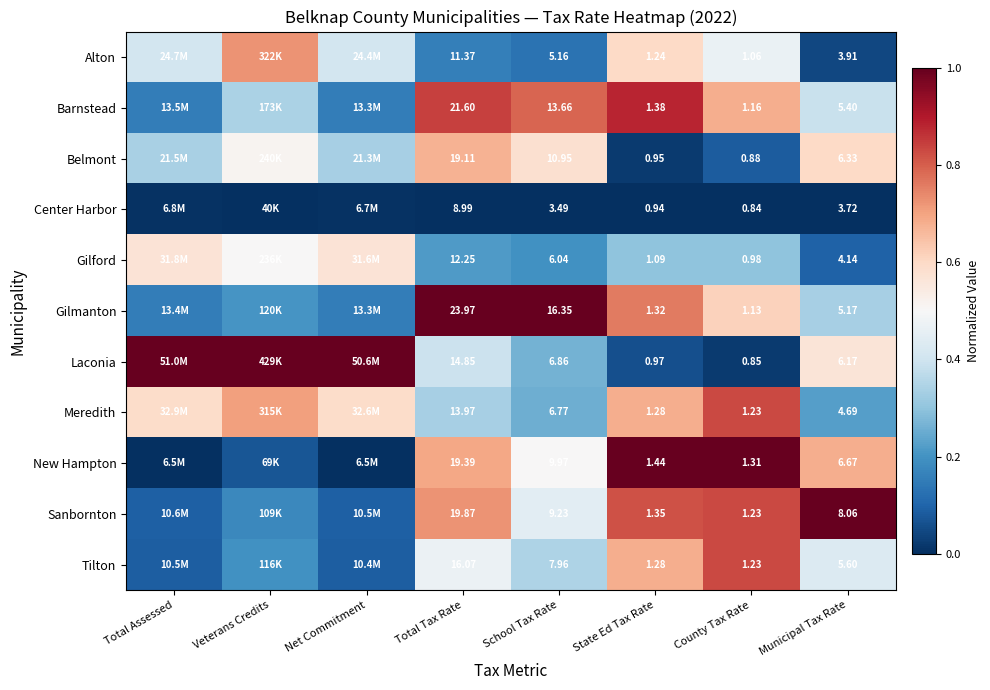

Is the value of Gilmanton at Municipal Tax Rate greater than the value of New Hampton at Municipal Tax Rate?

No